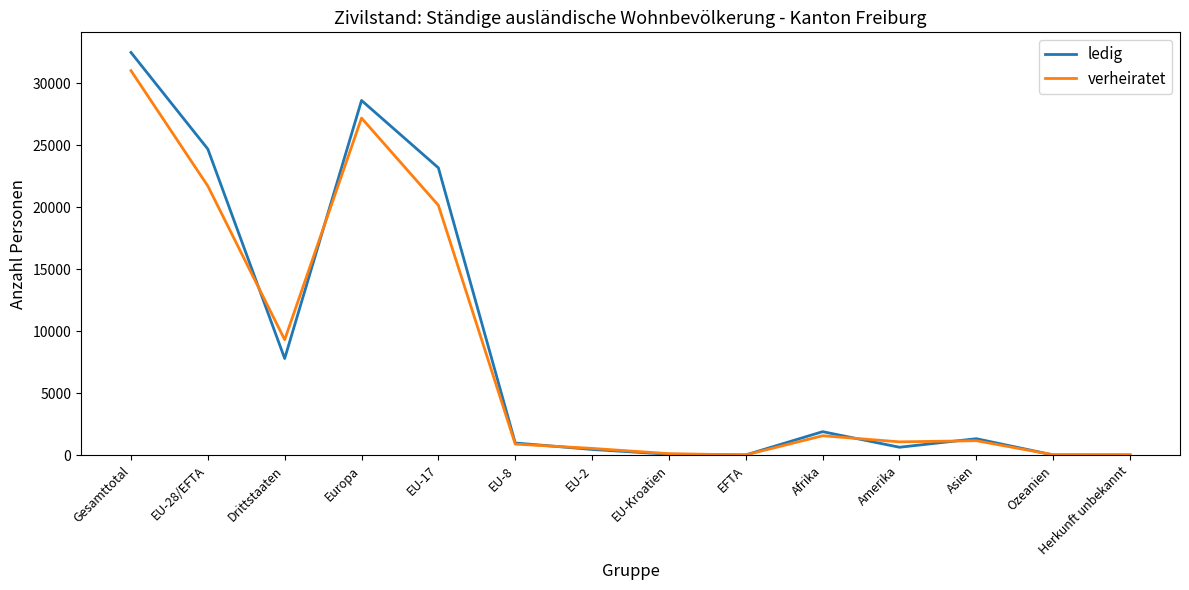

The ledig series shows 42278 at Europa. True or false?

False